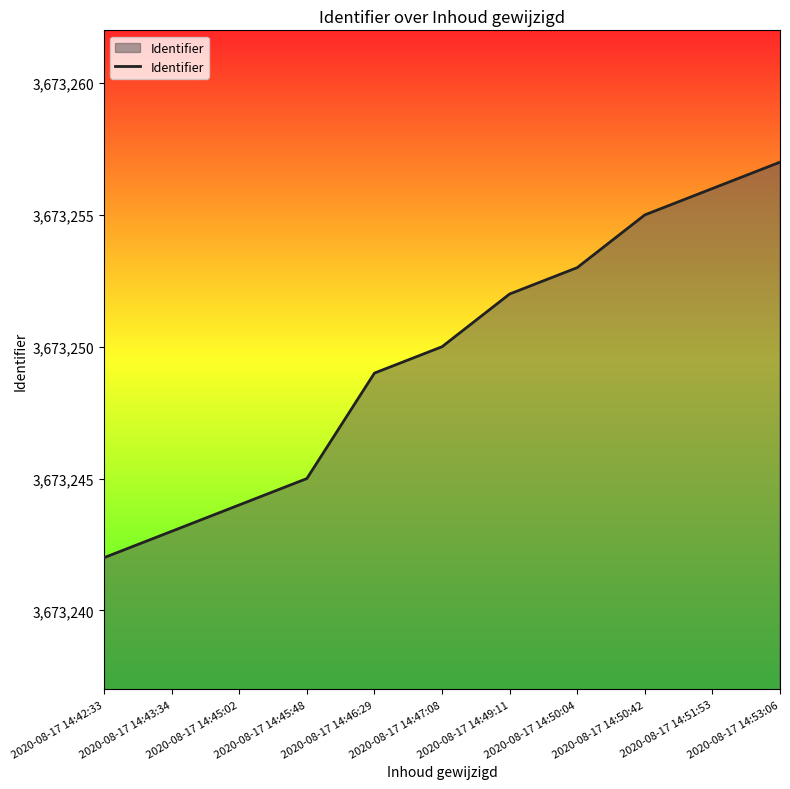

Rank the categories by value from lowest to highest.

2020-08-17 14:42:33, 2020-08-17 14:43:34, 2020-08-17 14:45:02, 2020-08-17 14:45:48, 2020-08-17 14:46:29, 2020-08-17 14:47:08, 2020-08-17 14:49:11, 2020-08-17 14:50:04, 2020-08-17 14:50:42, 2020-08-17 14:51:53, 2020-08-17 14:53:06